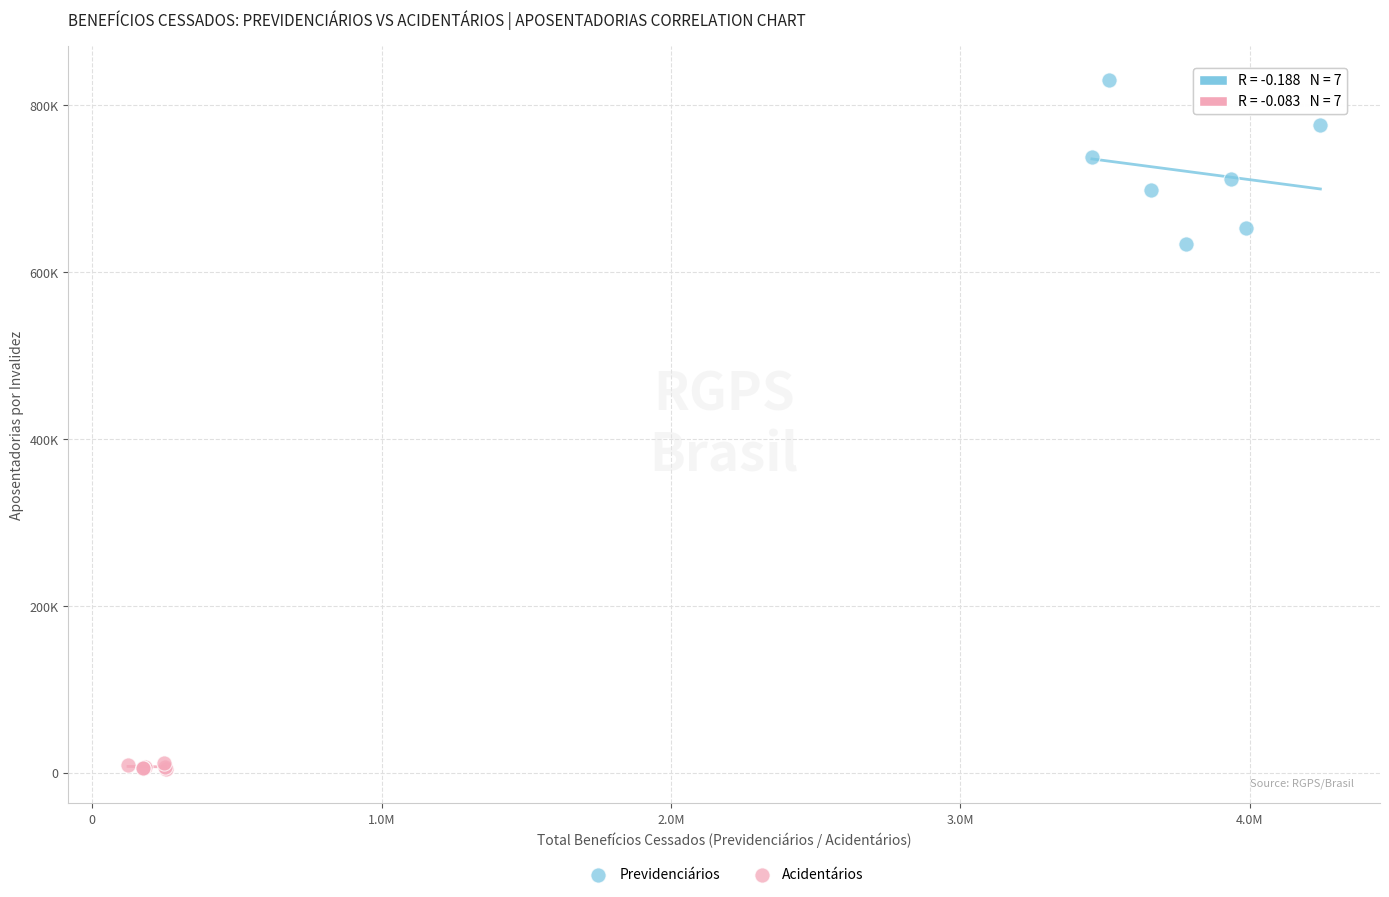

Which series reaches the minimum Y coordinate?

Acidentários